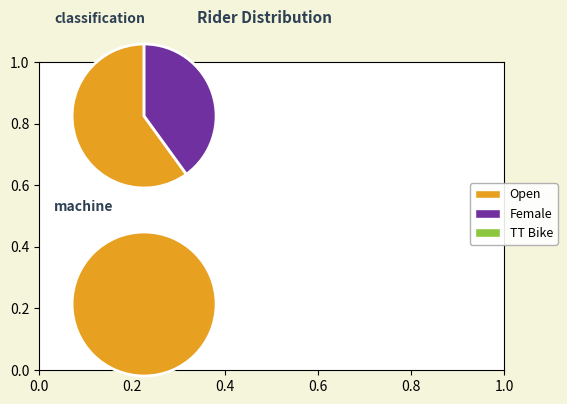

The Female slice represents 53% of the pie. True or false?

False